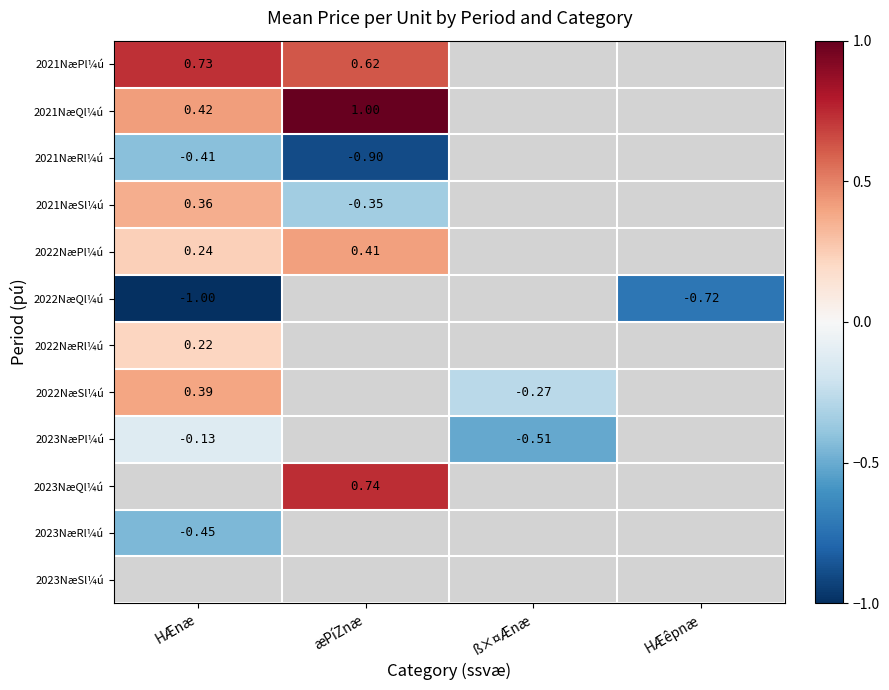

Is the value of 2021NæSl¼ú at HÆnæ greater than the value of 2022NæQl¼ú at HÆêpnæ?

Yes